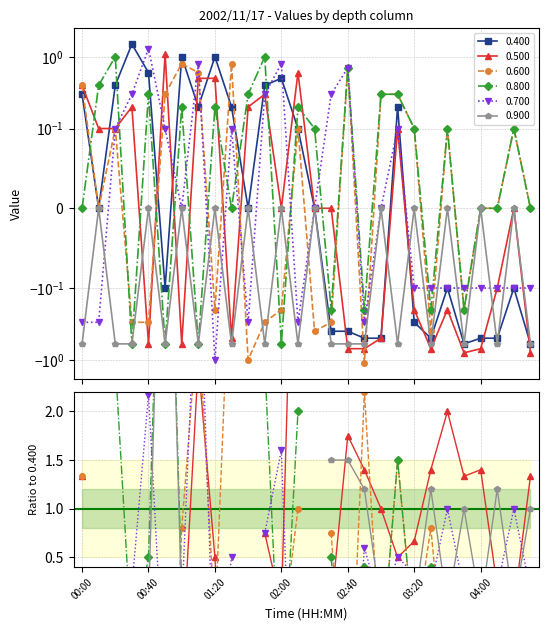

What are all the series names shown in the legend?

0.400, 0.500, 0.600, 0.800, 0.700, 0.900